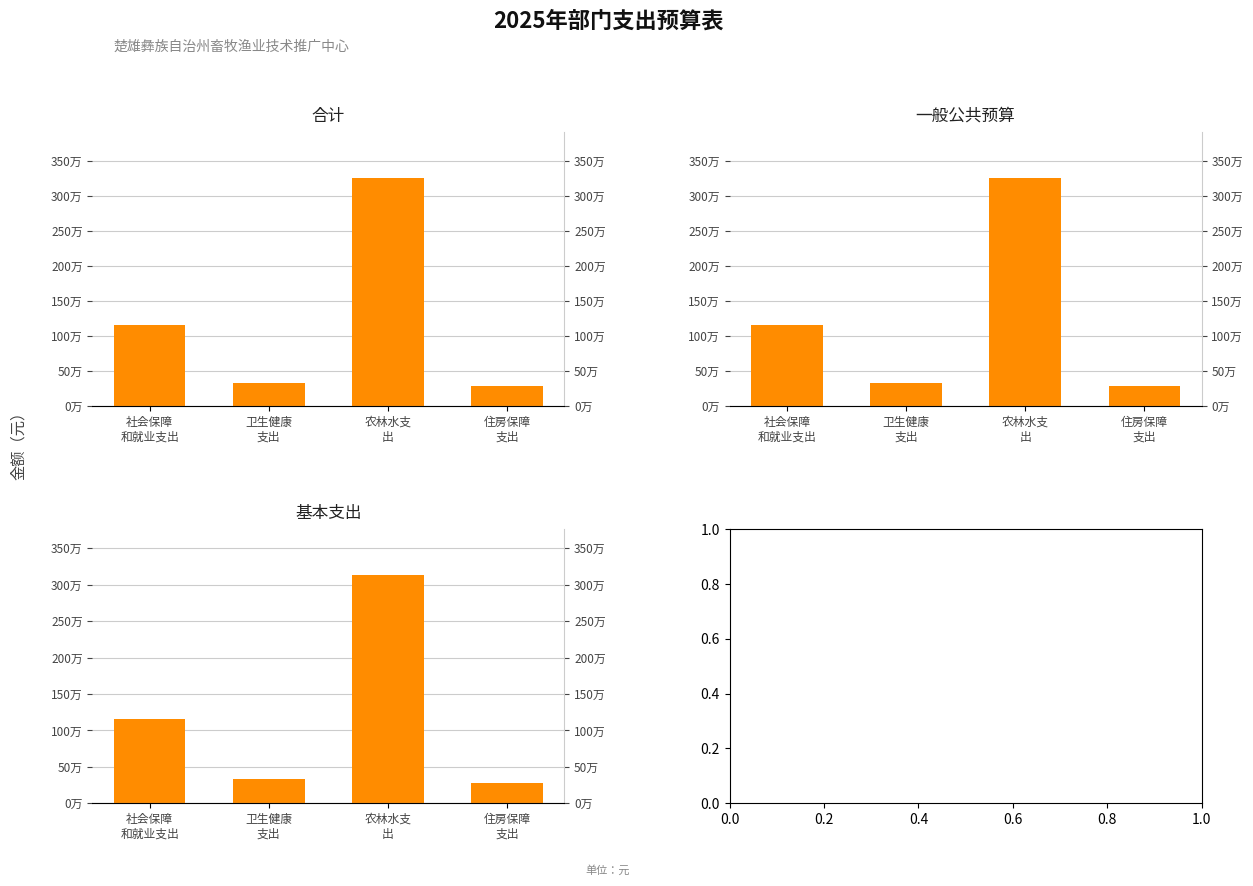

What is the difference between the maximum and minimum values in the 一般公共预算 series?

2974820.0